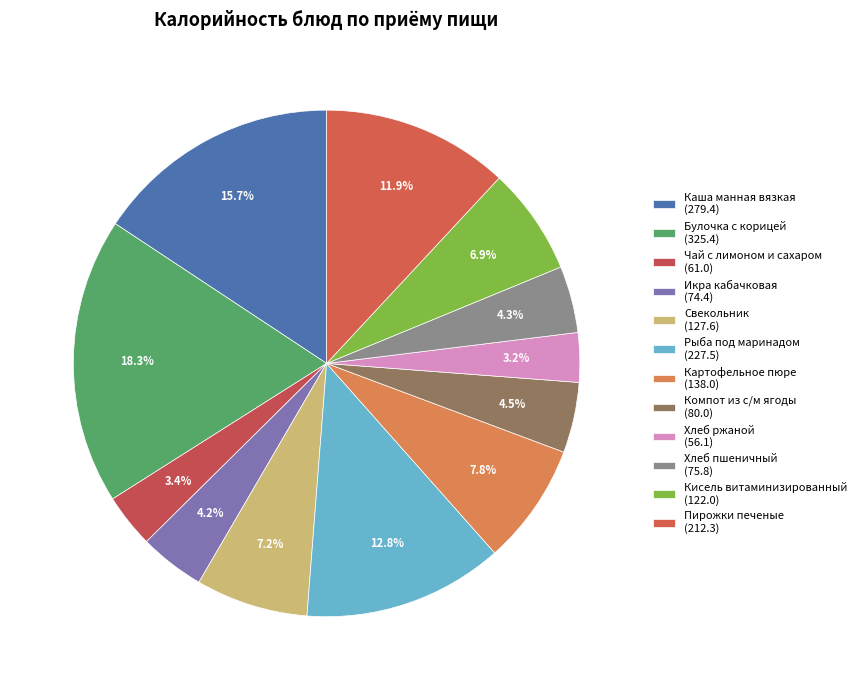

To the nearest percent, what is the combined percentage of Рыба под маринадом and Компот из с/м ягоды?

17%